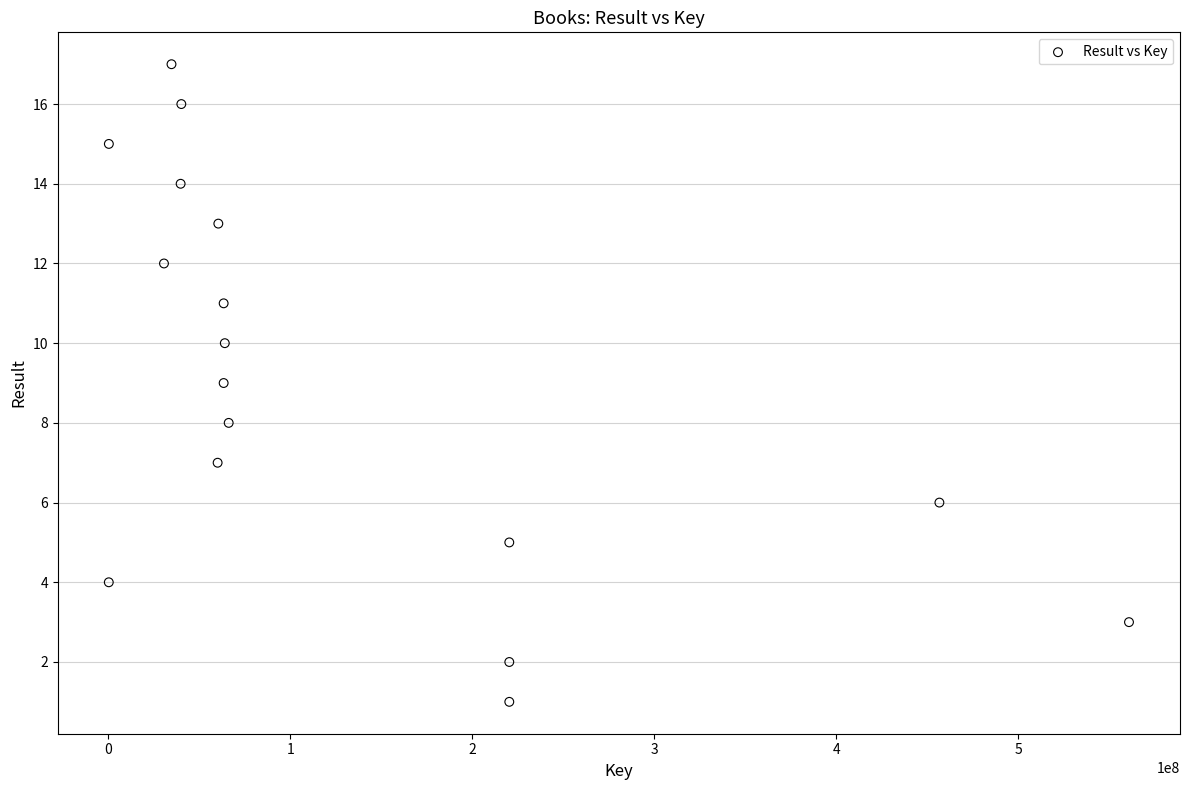

What is the range of Y values (max minus min)?

16